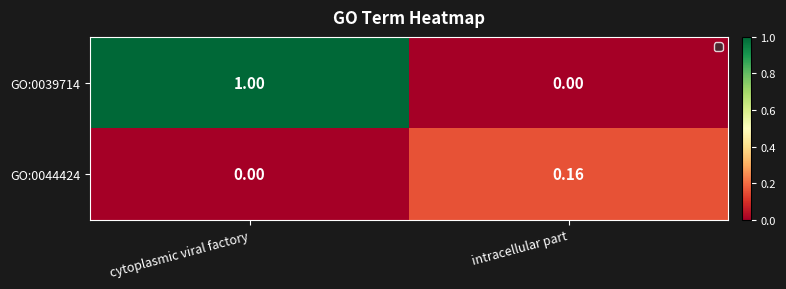

List the labels in order of GO:0044424 value, largest first.

intracellular part, cytoplasmic viral factory